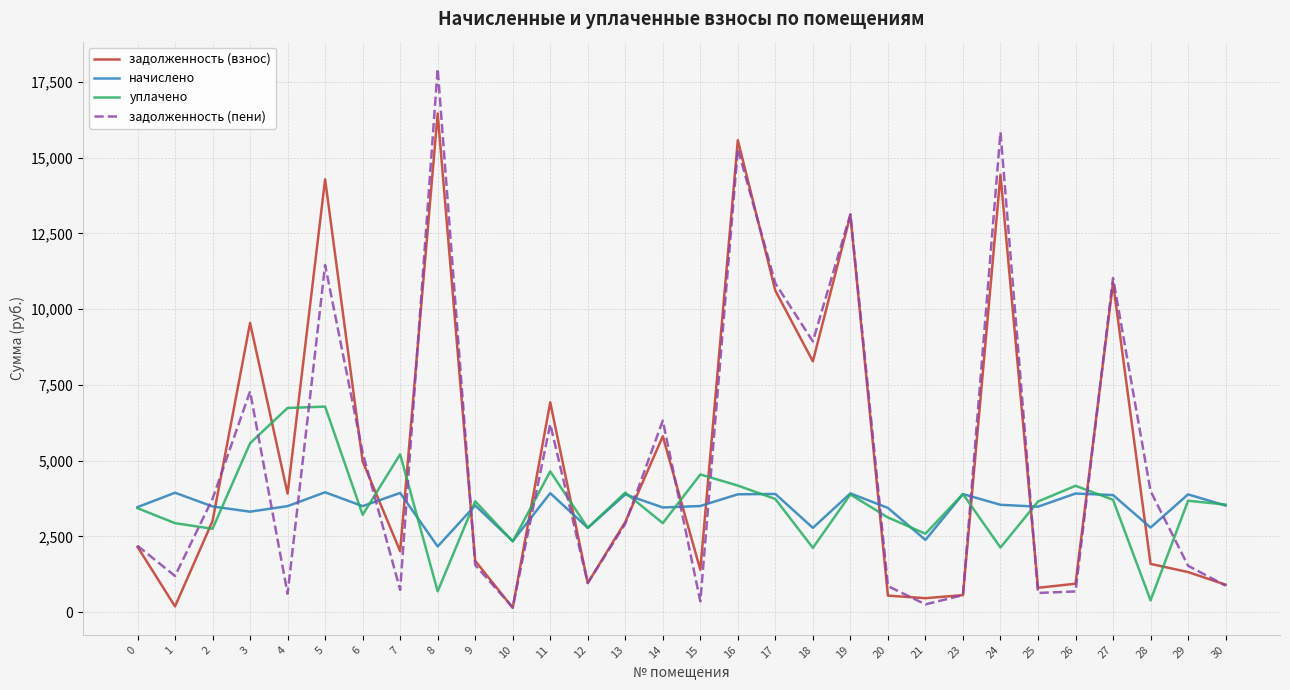

Is the value of задолженность (взнос) at 24 greater than the value of задолженность (пени) at 25?

Yes